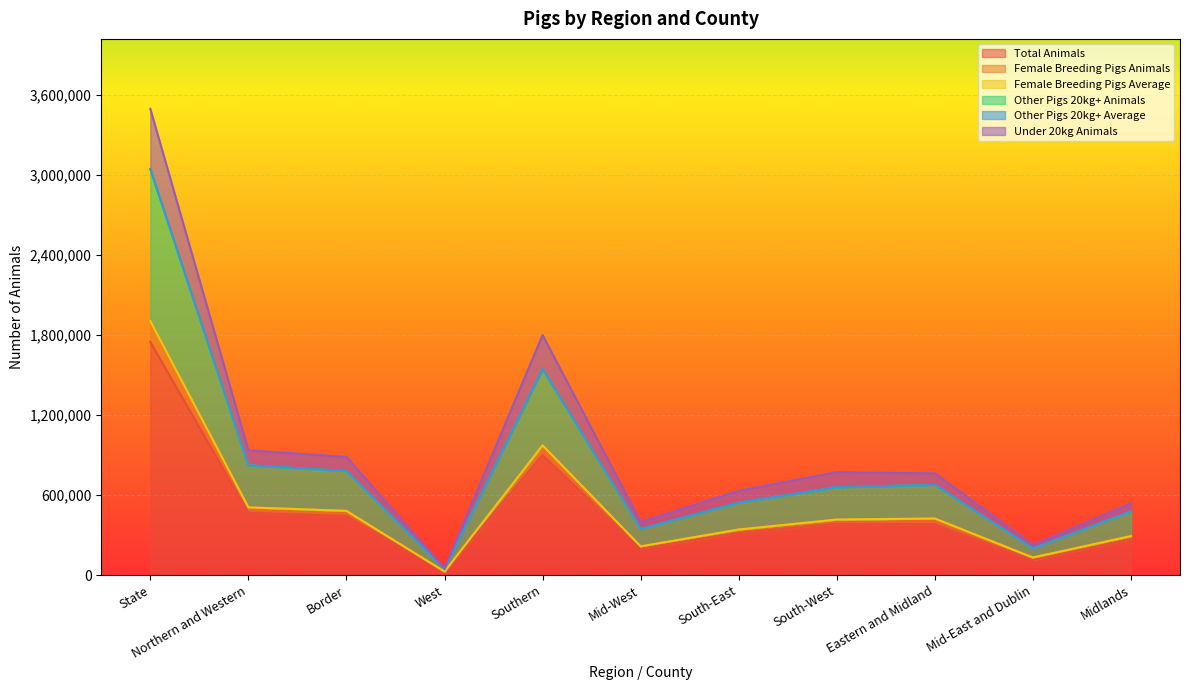

Which label corresponds to the smallest value in the chart?

West